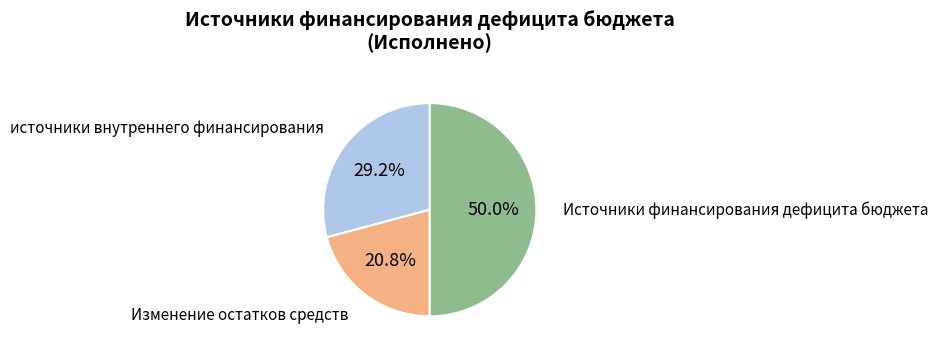

What portion of the pie excludes Изменение остатков средств?

79.2%